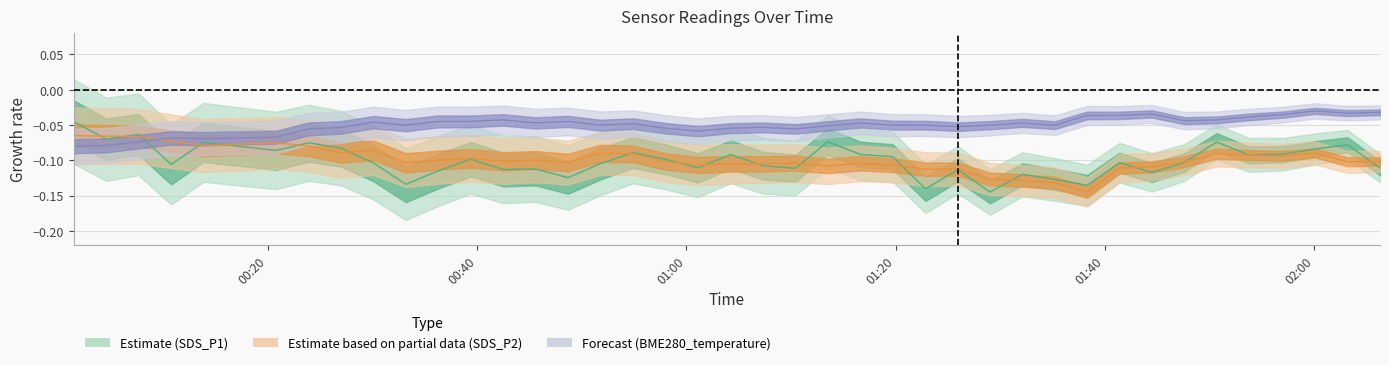

Which series has the widest spread of values?

SDS_P1